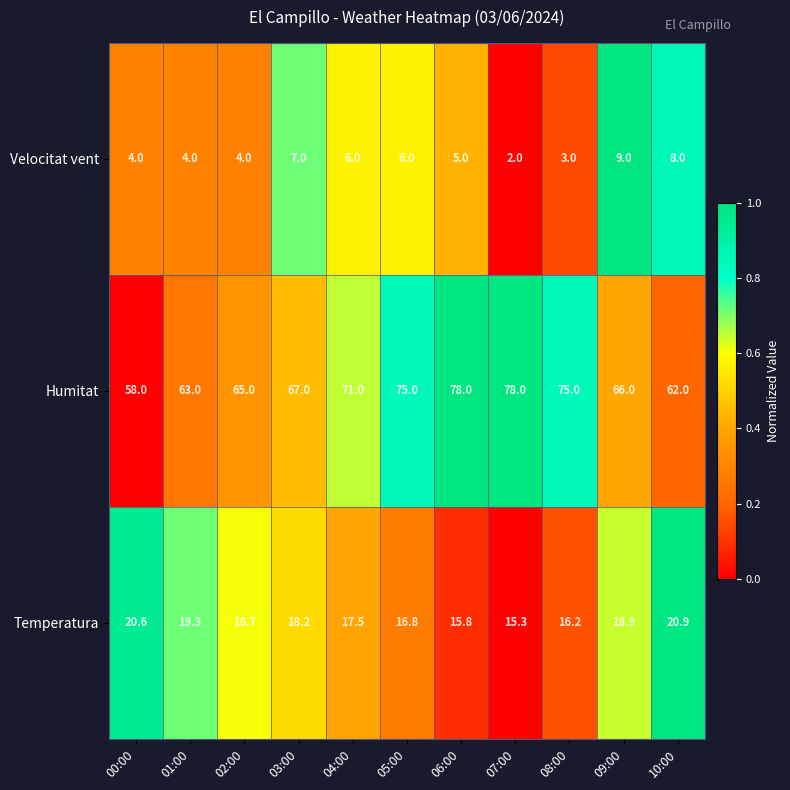

What is the total value across all series at 02:00?

87.7